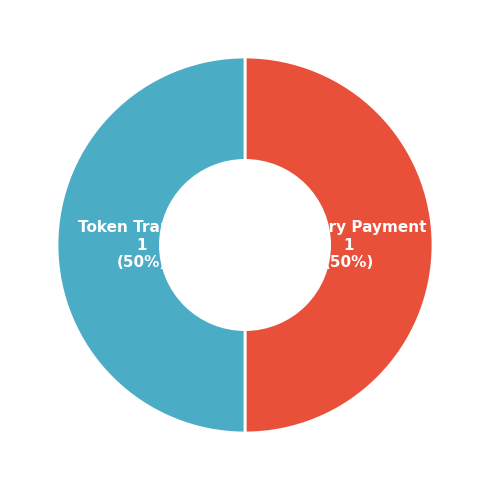

To the nearest percent, what is the average slice percentage?

50%